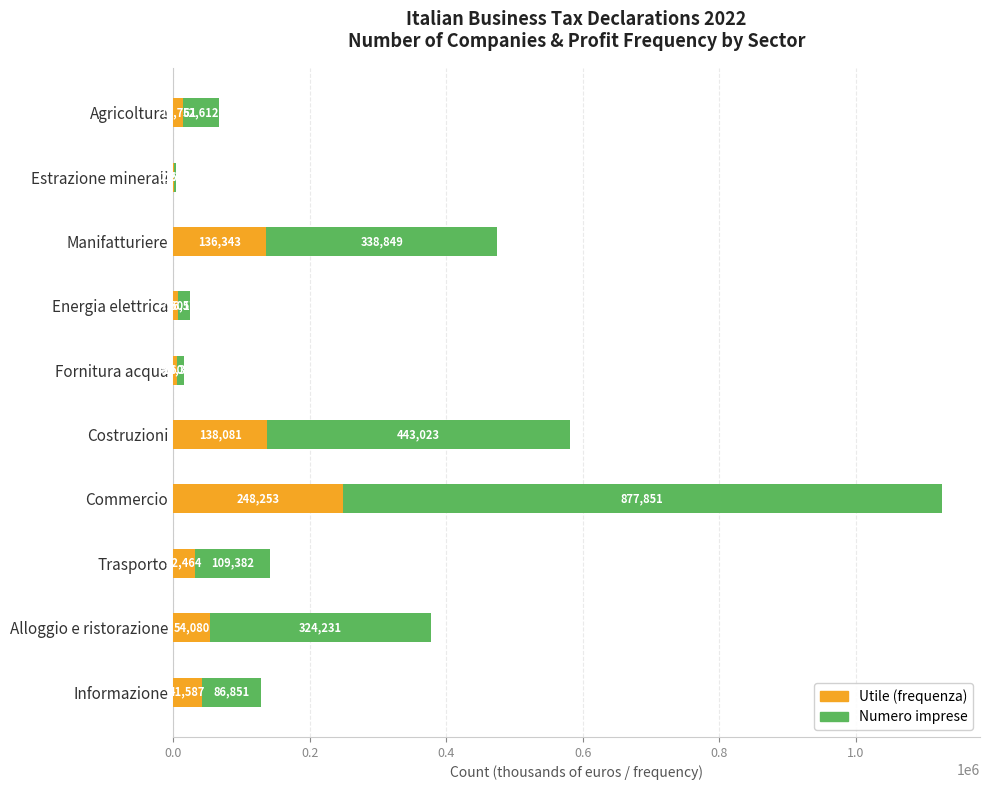

Which category has the highest value in the Utile (frequenza) series?

Commercio